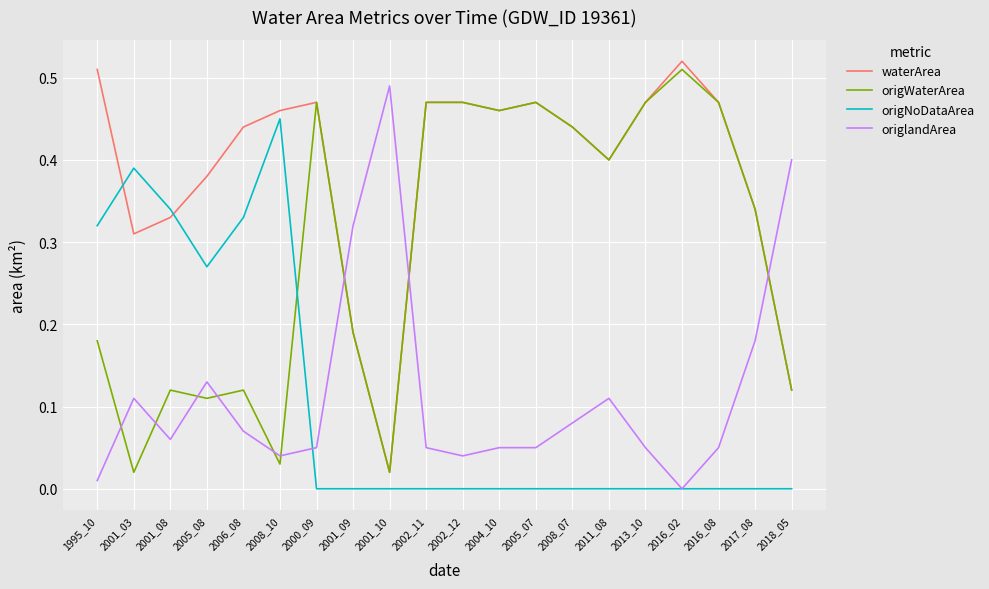

At how many categories does at least one series exceed 0?

20